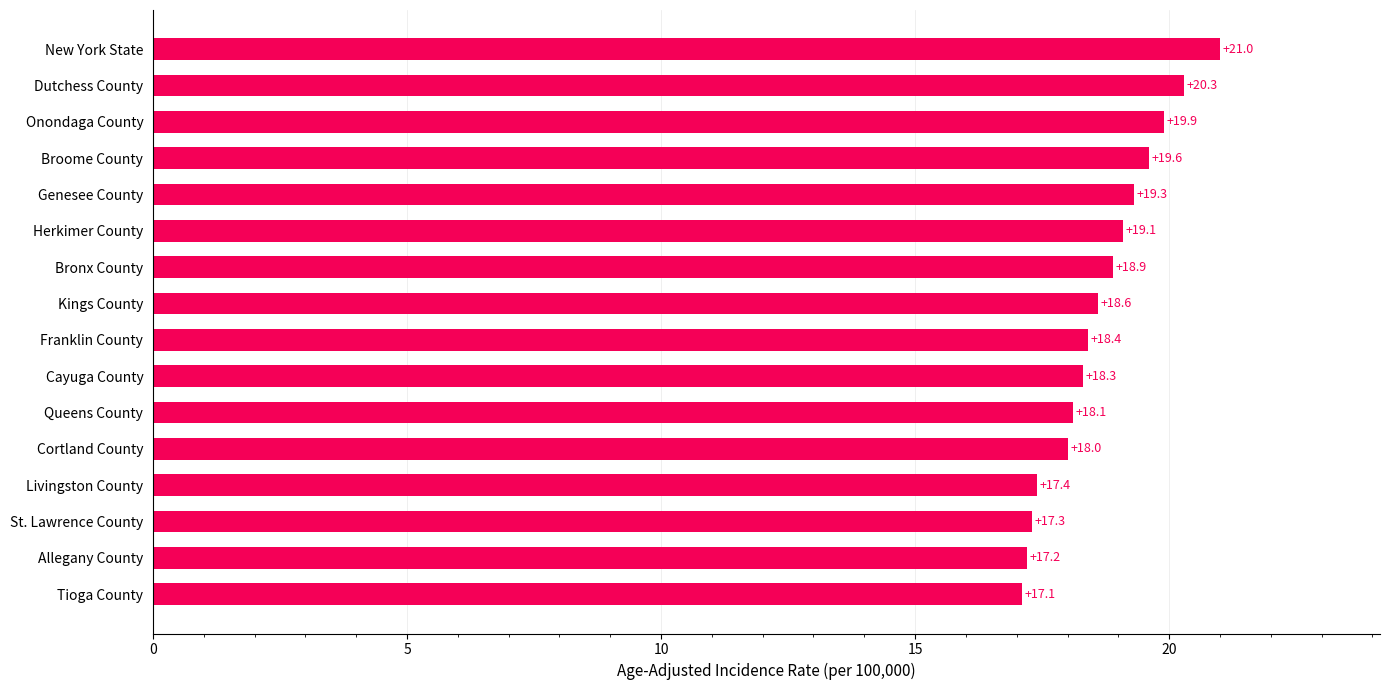

What is the sum of all values?

298.5